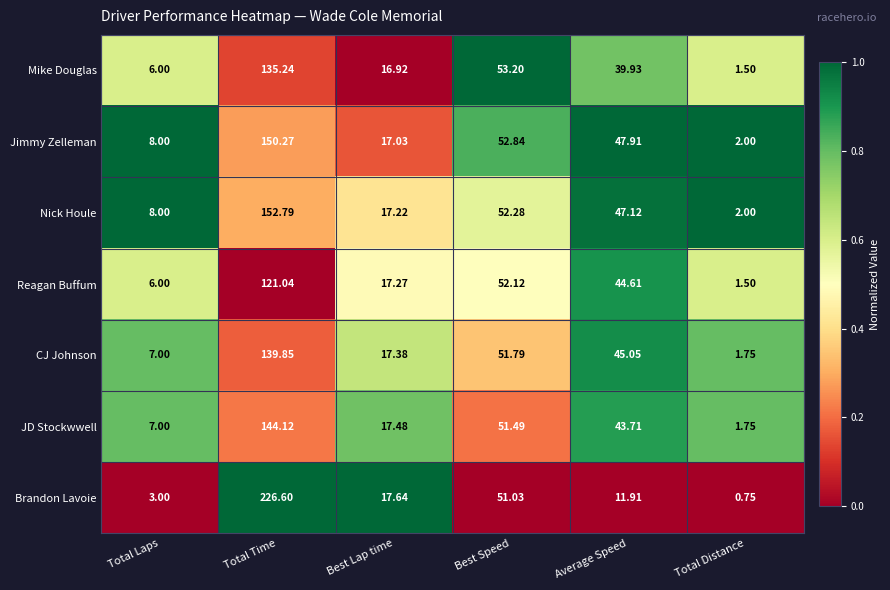

Rank the series at Average Speed from highest to lowest value.

Jimmy Zelleman, Nick Houle, CJ Johnson, Reagan Buffum, JD Stockwwell, Mike Douglas, Brandon Lavoie